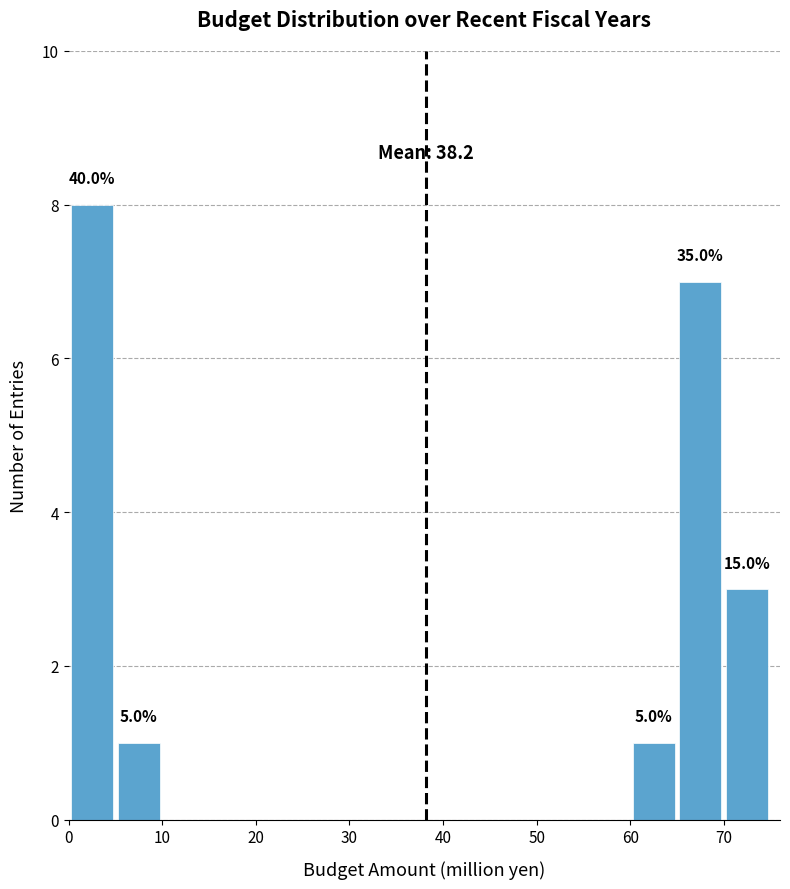

Which range on the x-axis has the tallest bar?

0 to 5